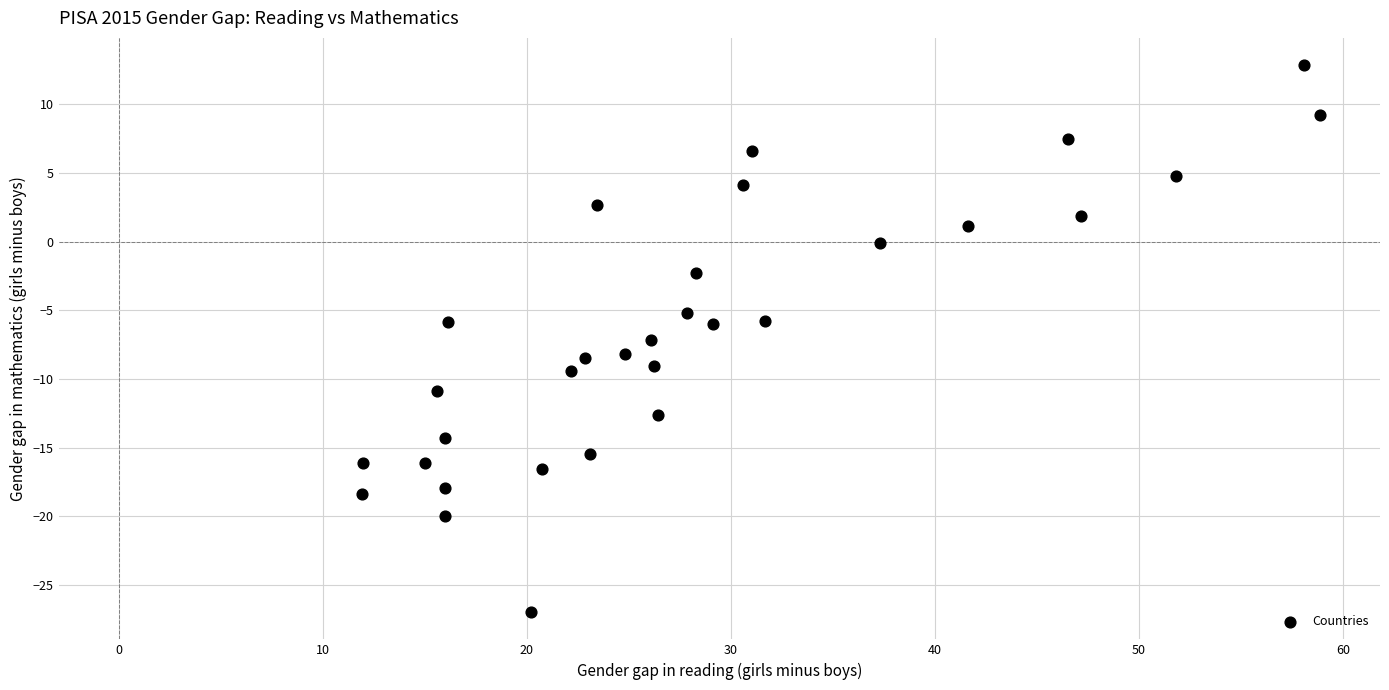

What is the range of X values (max minus min)?

47.0